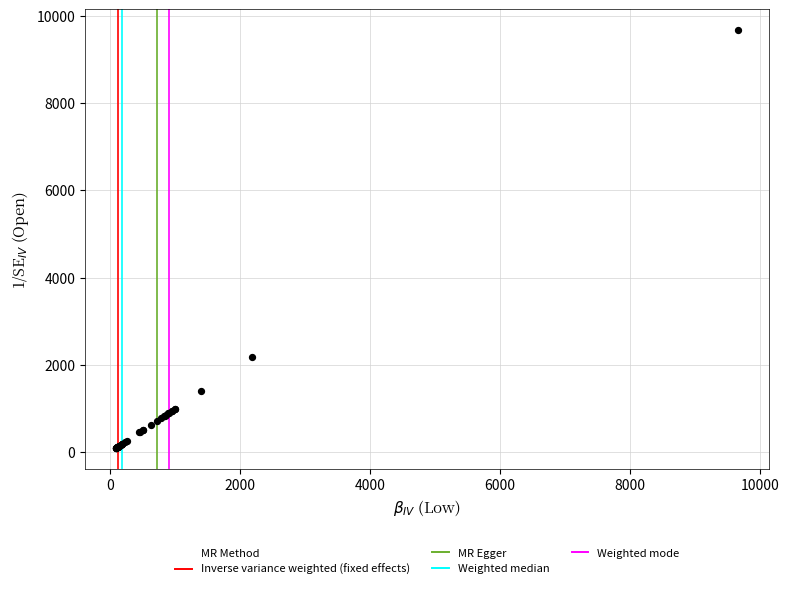

What Y value in the scatter plot is closest to 4879?

2178.2